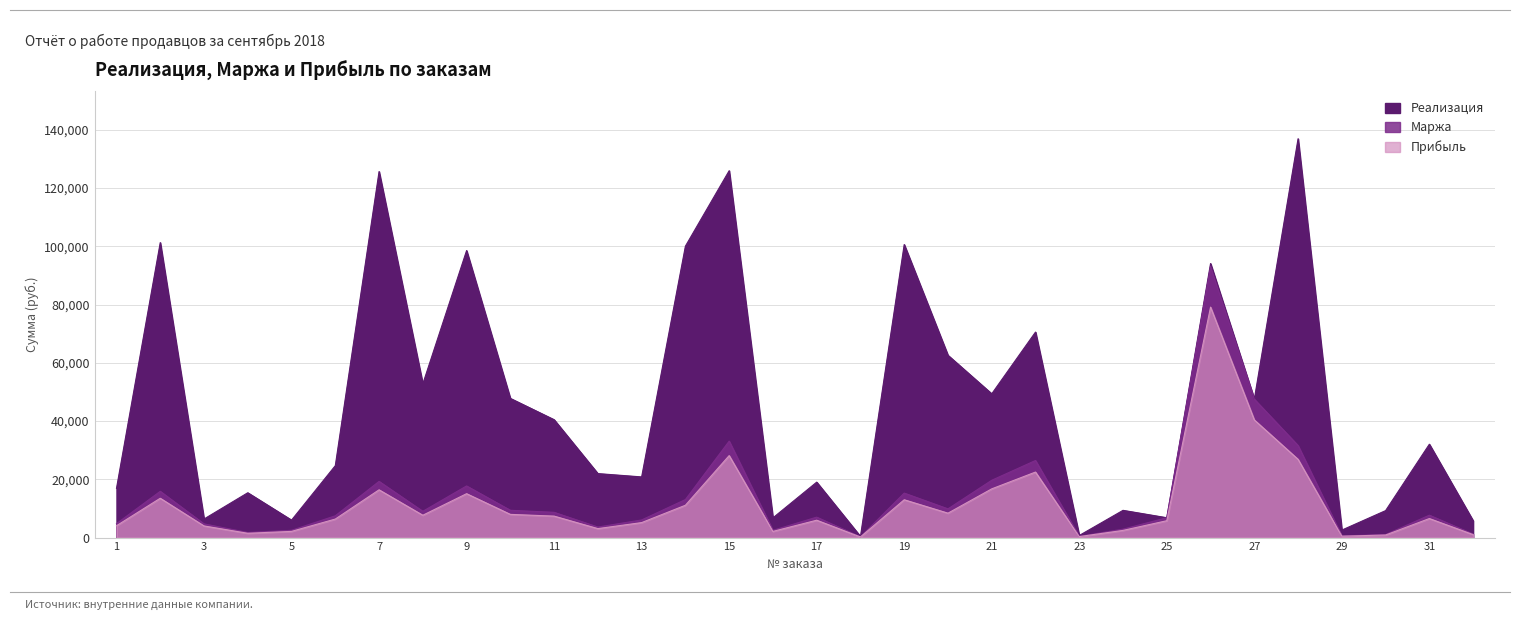

Reading left to right, list all the values displayed in this chart.

Реализация: 1=16900.0	2=101277.0	3=6375.0	4=15392.0	5=6000.0	6=24694.6	7=125664.0	8=52782.0	9=98532.0	10=47785.0	11=40471.4	12=21971.6	13=20827.5	14=100038.4	15=125946.7	16=6772.2	17=19034.1	18=395.0	19=100602.0	20=62580.7	21=49360.0	22=70554.0	23=720.0	24=9354.0	25=6815.0	26=94080.0	27=47520.0	28=136927.5	29=2574.7	30=9260.0	31=32056.0	32=5792.8
Маржа: 1=4781.6	2=15885.8	3=4701.0	4=1743.6	5=2500.0	6=7483.4	7=19293.1	8=9024.2	9=17732.0	10=9373.0	11=8673.0	12=3619.9	13=6054.5	14=13057.0	15=33112.5	16=2494.0	17=7017.1	18=251.0	19=15276.6	20=9862.8	21=19681.2	22=26464.0	23=400.0	24=2899.8	25=6815.0	26=93080.0	27=47520.0	28=31600.7	29=565.1	30=1038.4	31=7689.9	32=1211.9
Прибыль: 1=4064.4	2=13502.9	3=3995.8	4=1482.1	5=2125.0	6=6360.9	7=16399.2	8=7670.6	9=15072.2	10=7967.1	11=7372.0	12=3076.9	13=5146.3	14=11098.4	15=28145.7	16=2119.9	17=5964.5	18=213.3	19=12985.1	20=8383.4	21=16729.0	22=22494.4	23=340.0	24=2464.8	25=5792.8	26=79118.0	27=40392.0	28=26860.6	29=480.4	30=882.6	31=6536.4	32=1030.1